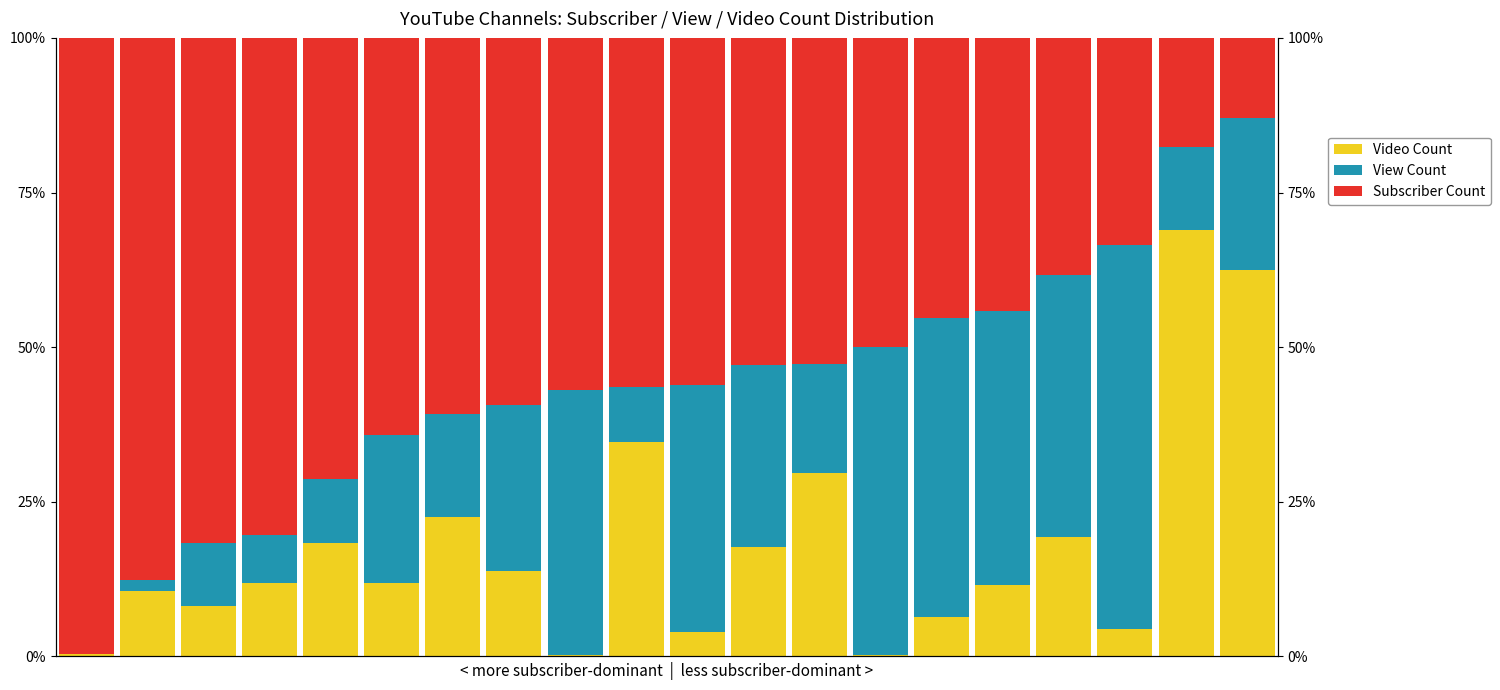

Is the value of Video Count at 5 greater than the value of View Count at 14?

No